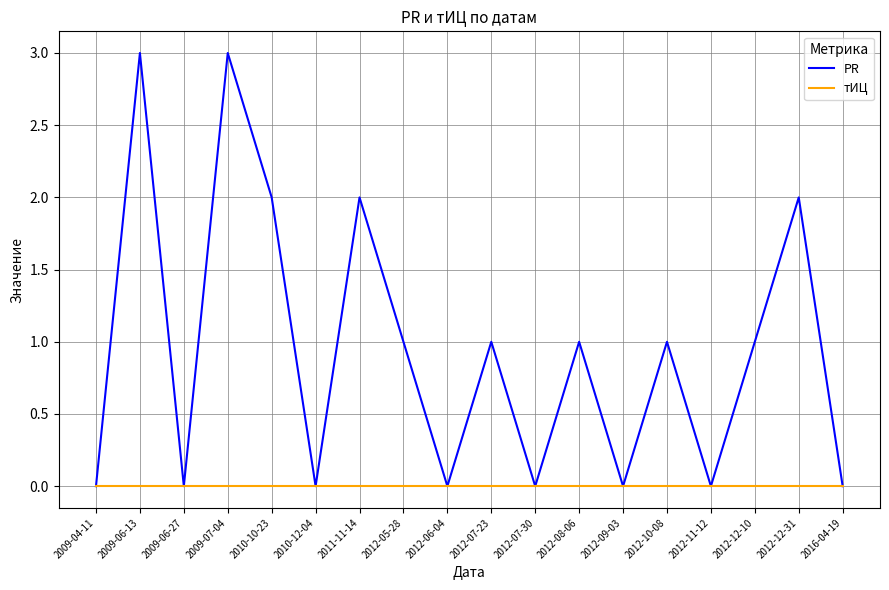

What is the sum of the PR values at 2016-04-19 and 2012-10-08?

1